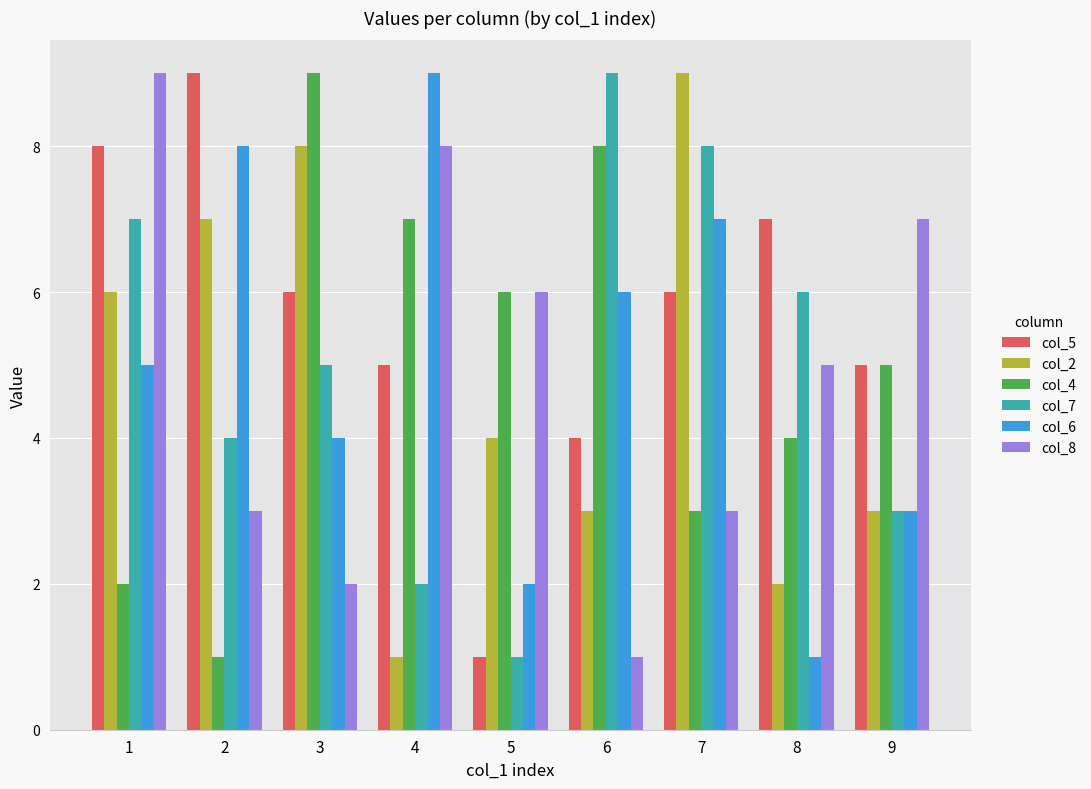

Does the chart contain any negative values?

No